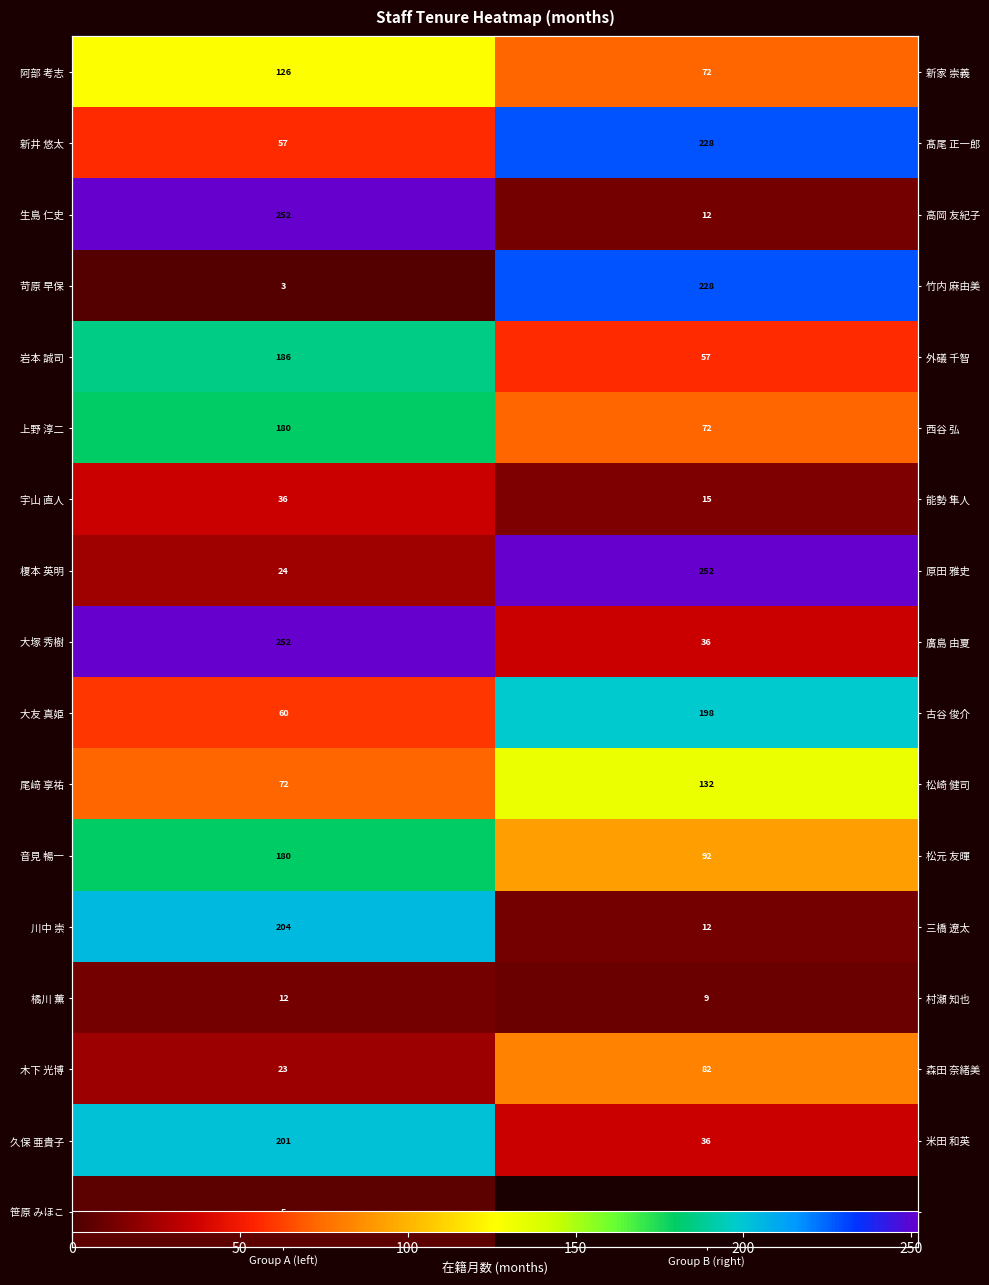

How many data points in 音見 暢一 are less than 180?

1